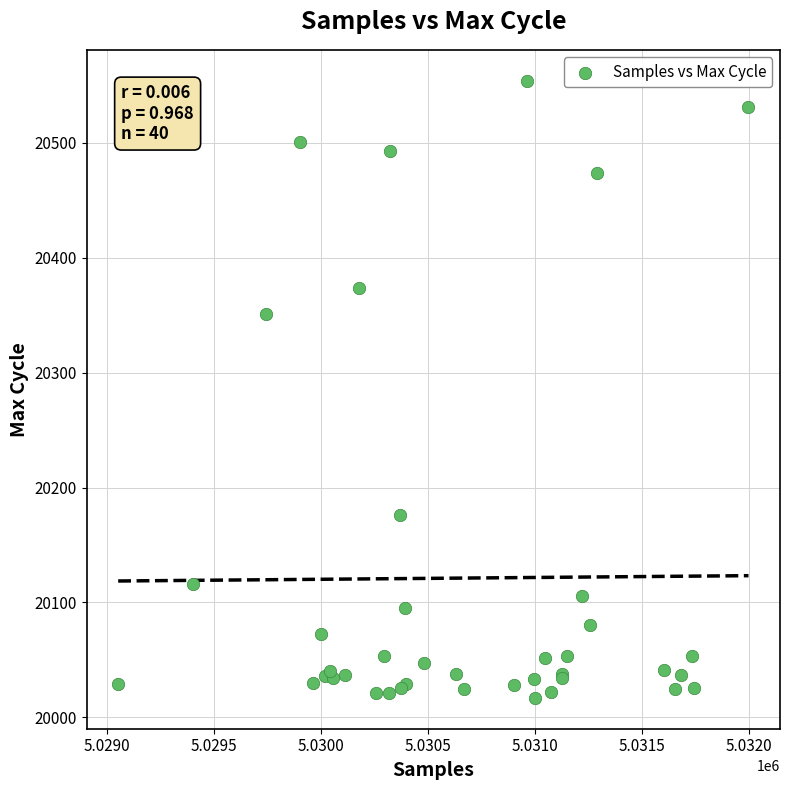

What Y value in the scatter plot is closest to 20285?

20351